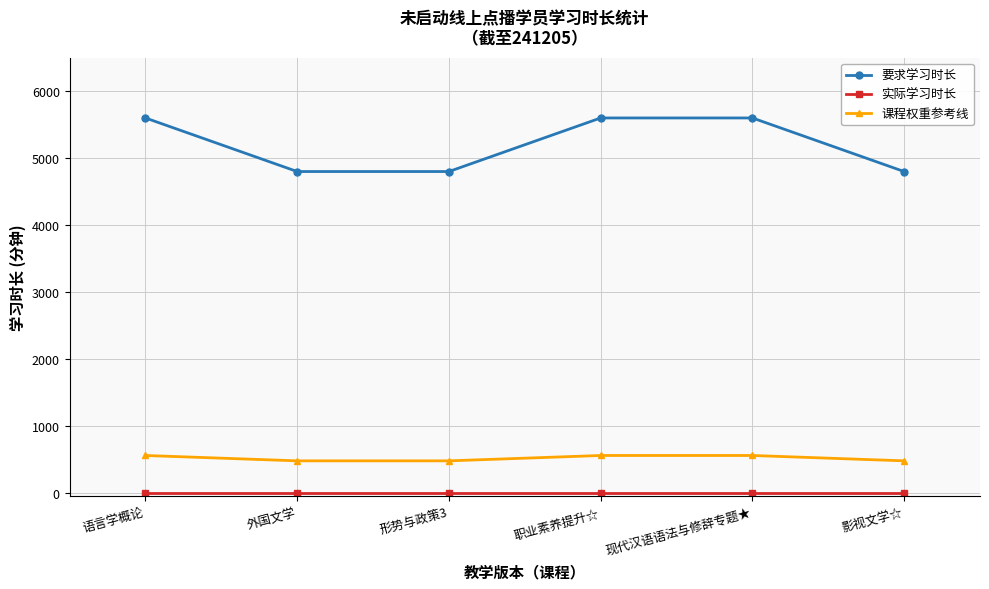

The value of 要求学习时长 at 现代汉语语法与修辞专题★ is 1452. True or false?

False